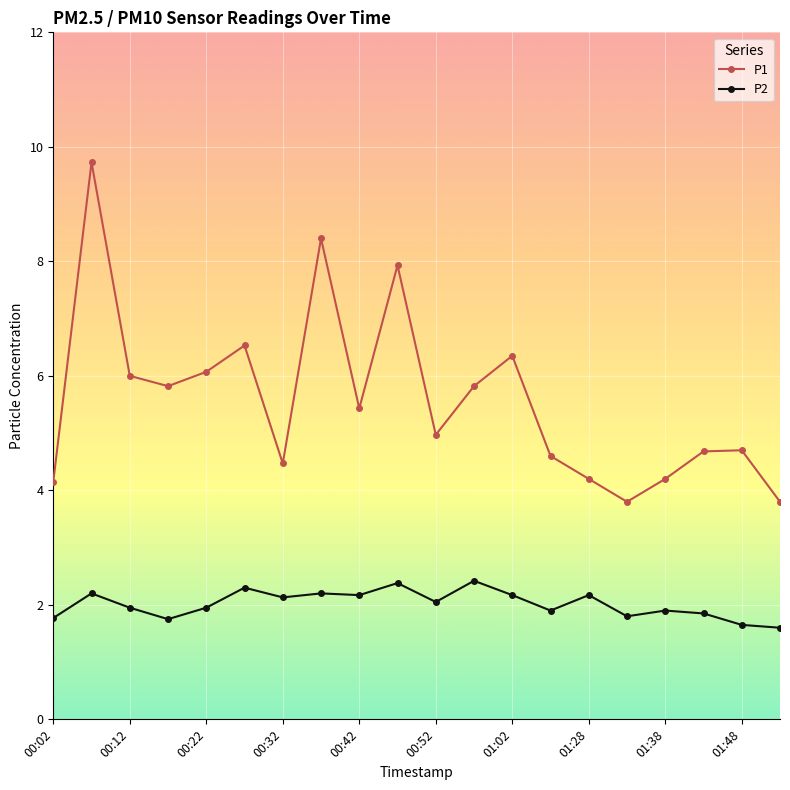

What is the minimum value for P1?

3.8